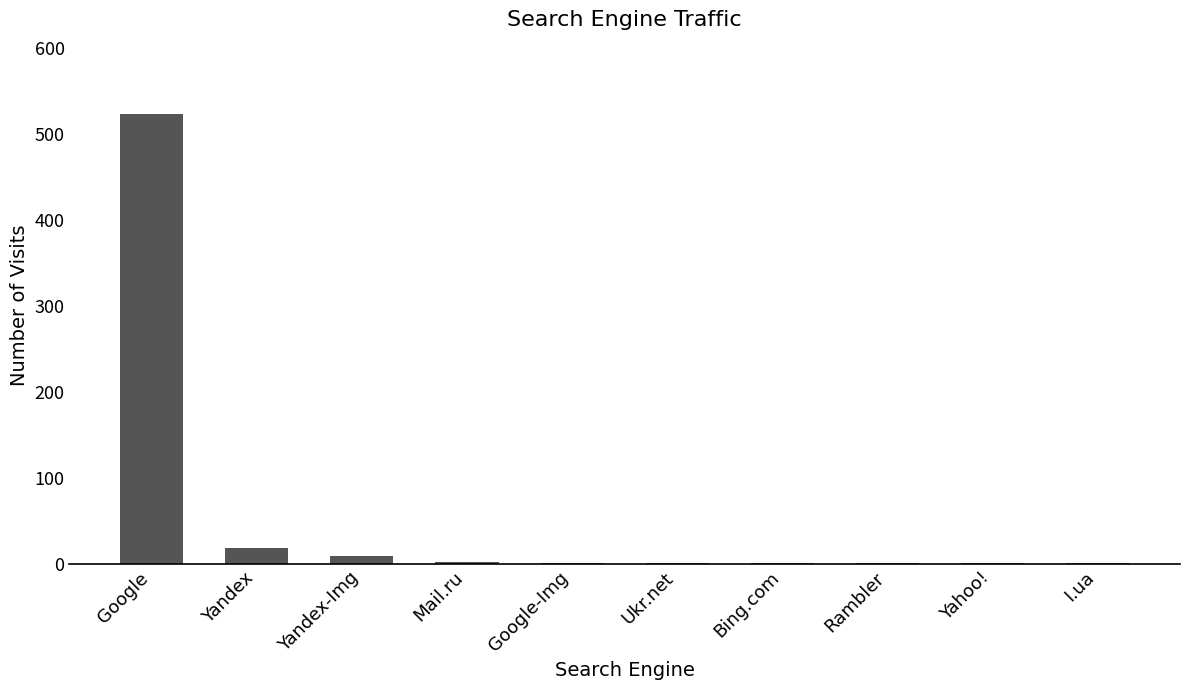

The value at Google is 121. True or false?

False